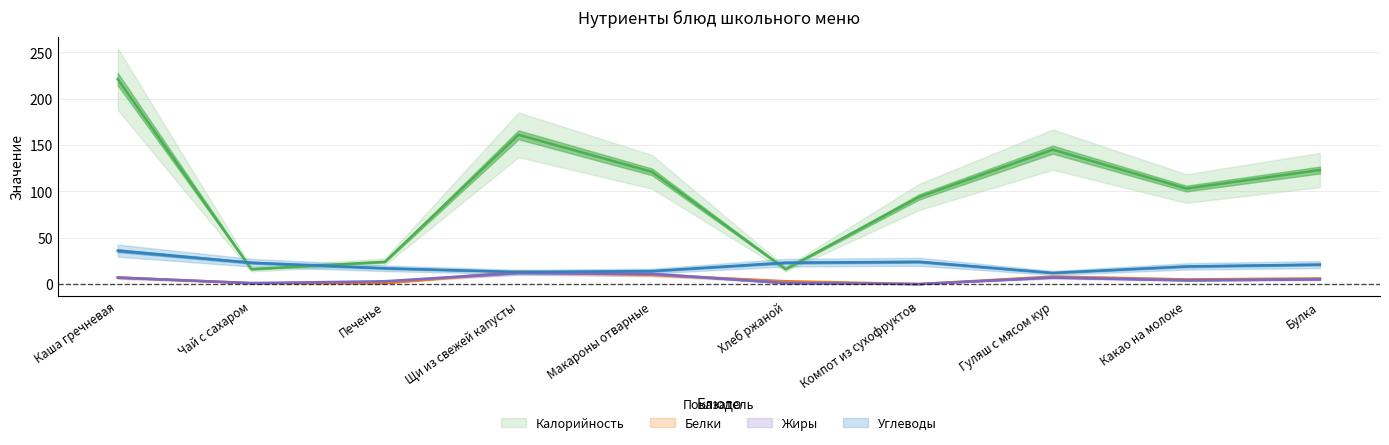

Which has a higher value, Гуляш с мясом кур or Какао на молоке?

Гуляш с мясом кур